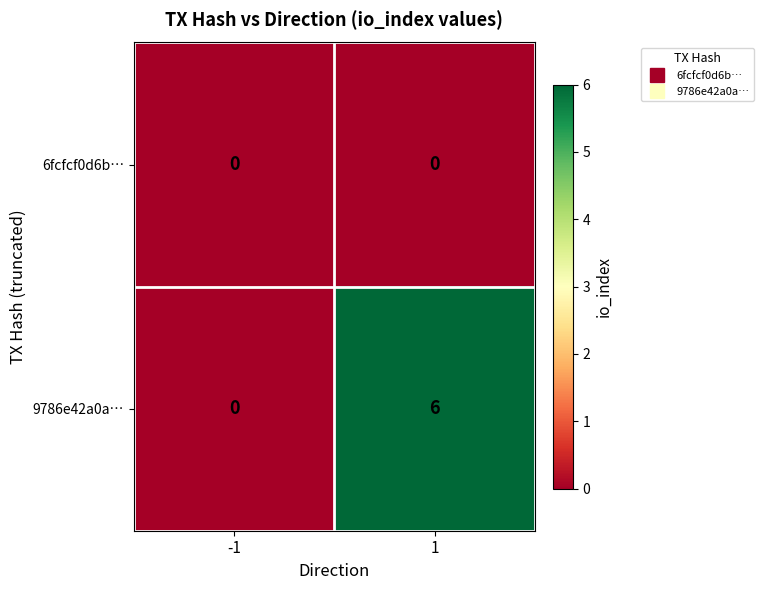

At which category does the chart reach its peak across all series?

1